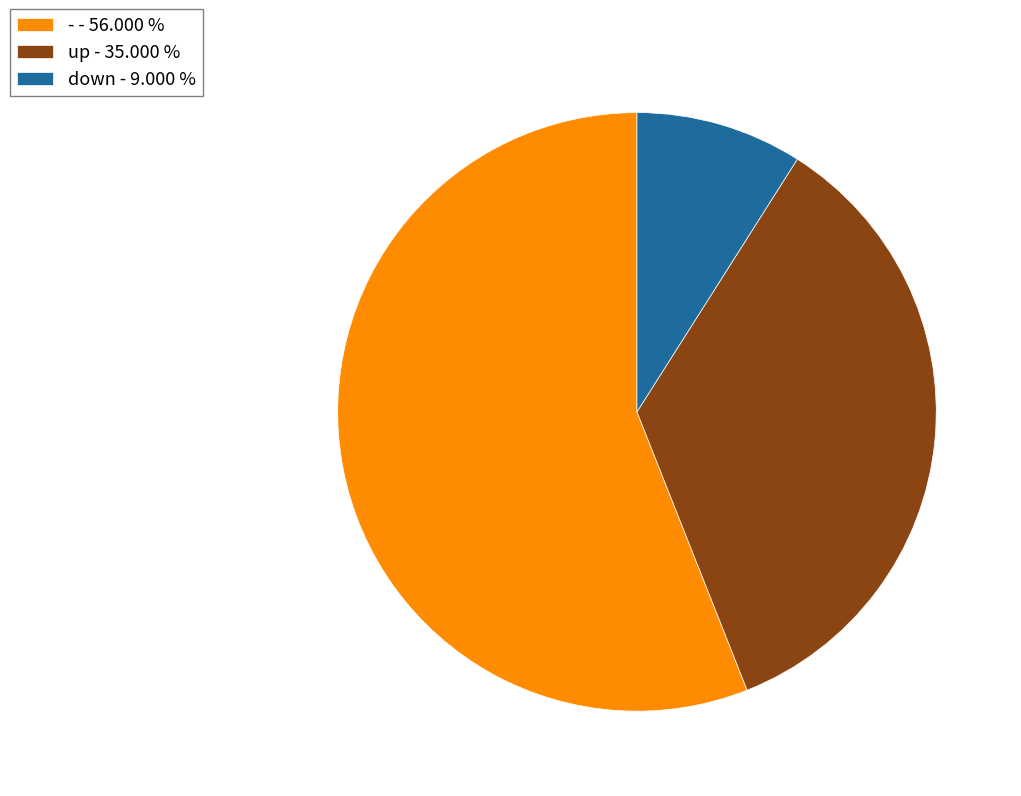

The - slice represents 56% of the pie. True or false?

True